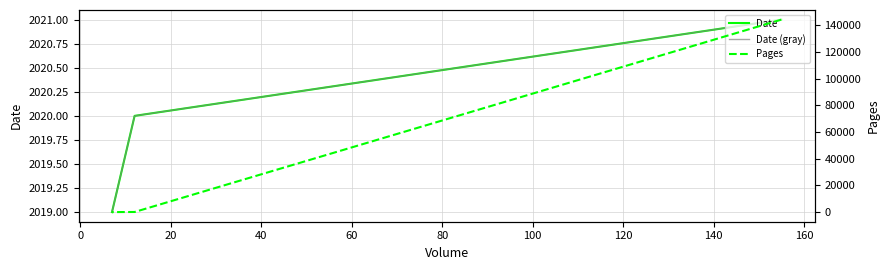

Does the chart have visible grid lines?

Yes